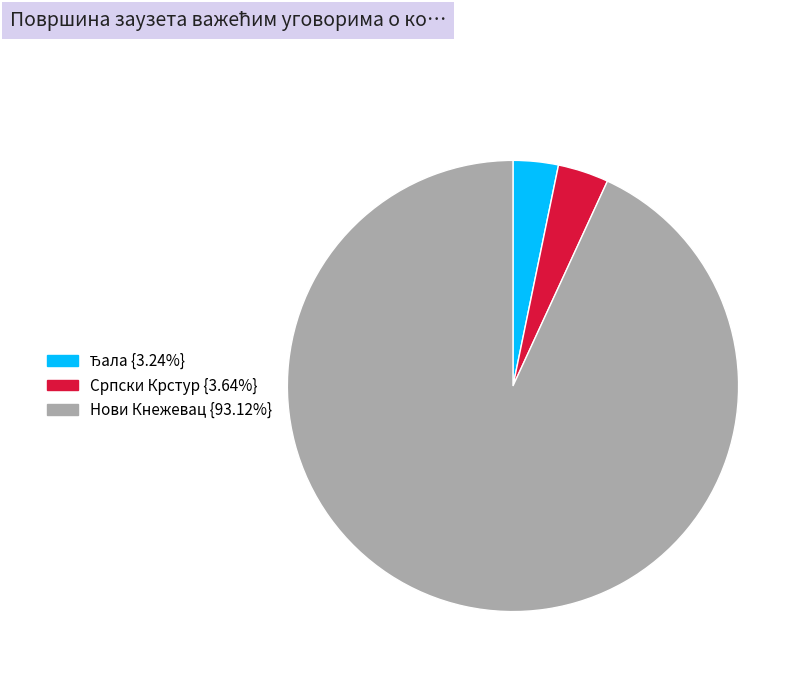

Is there a majority slice in this chart?

Yes